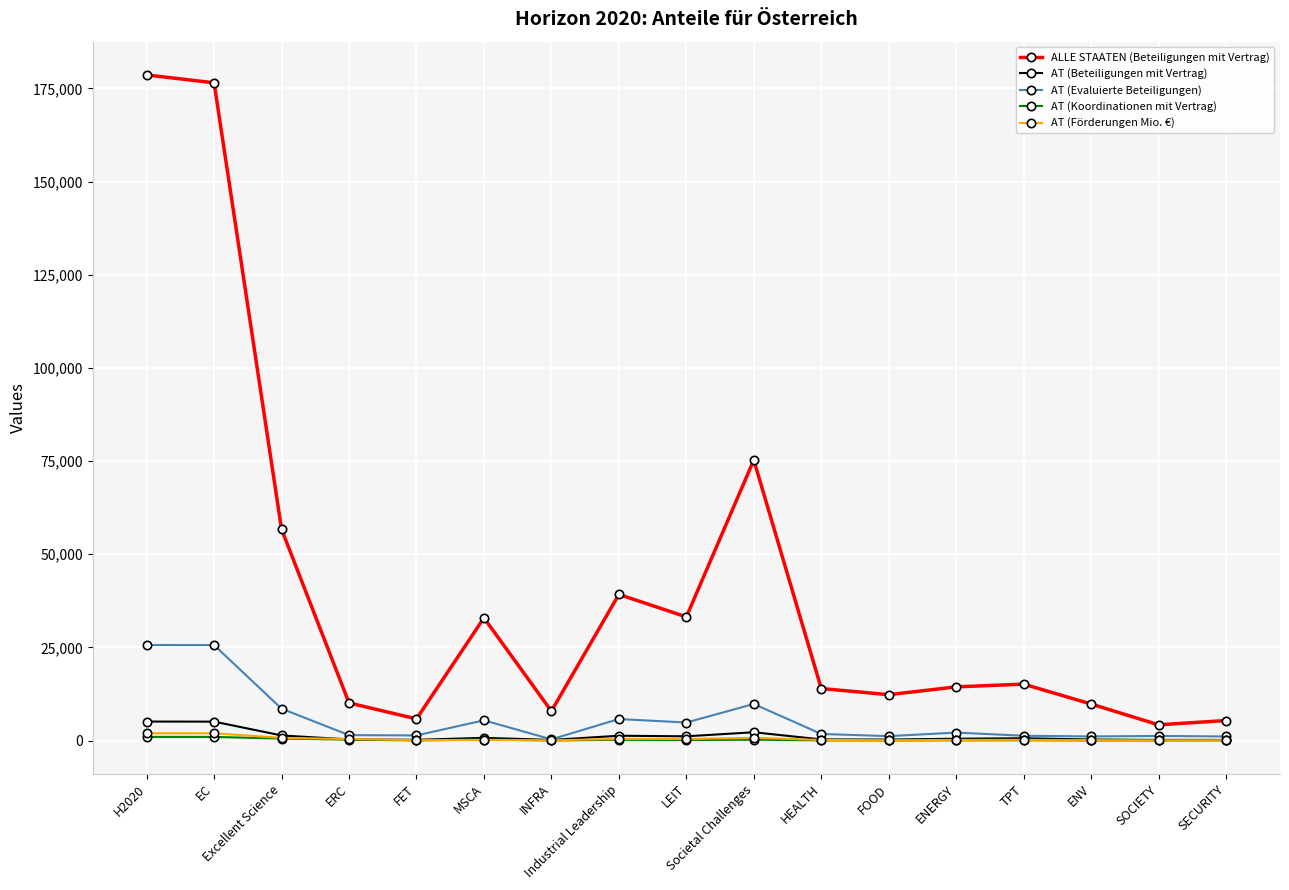

Which series has the widest spread of values?

ALLE STAATEN (Beteiligungen mit Vertrag)